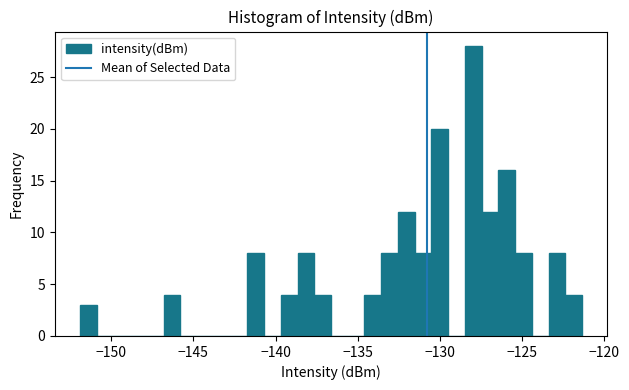

Around what value on the x-axis is the tallest bar? Give the approximate position of its centre, as read against the axis.

-128.0